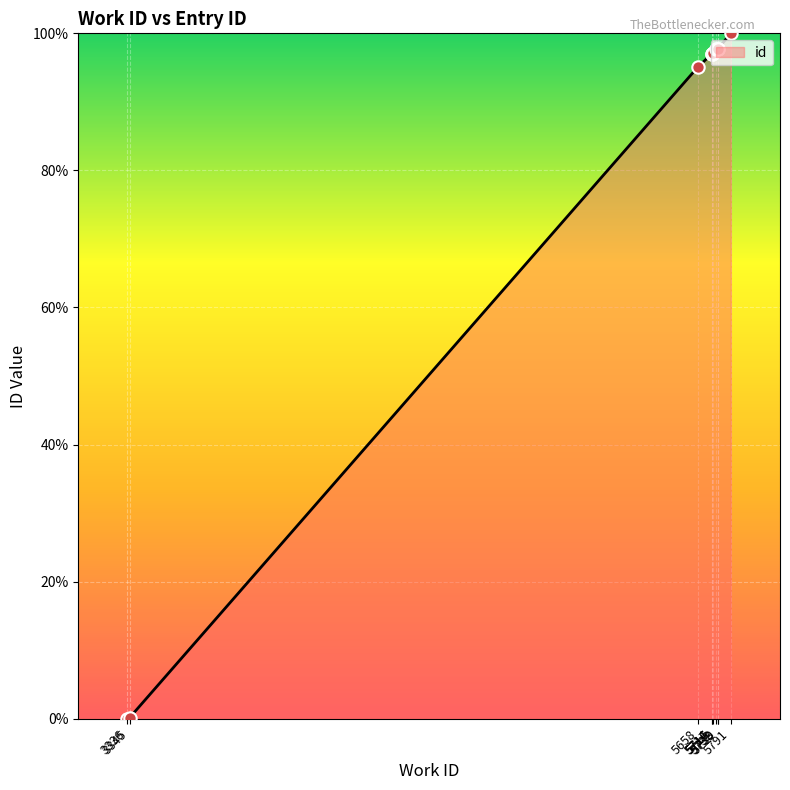

Approximately how many times larger is the value at 5716 compared to 5738?

1.0